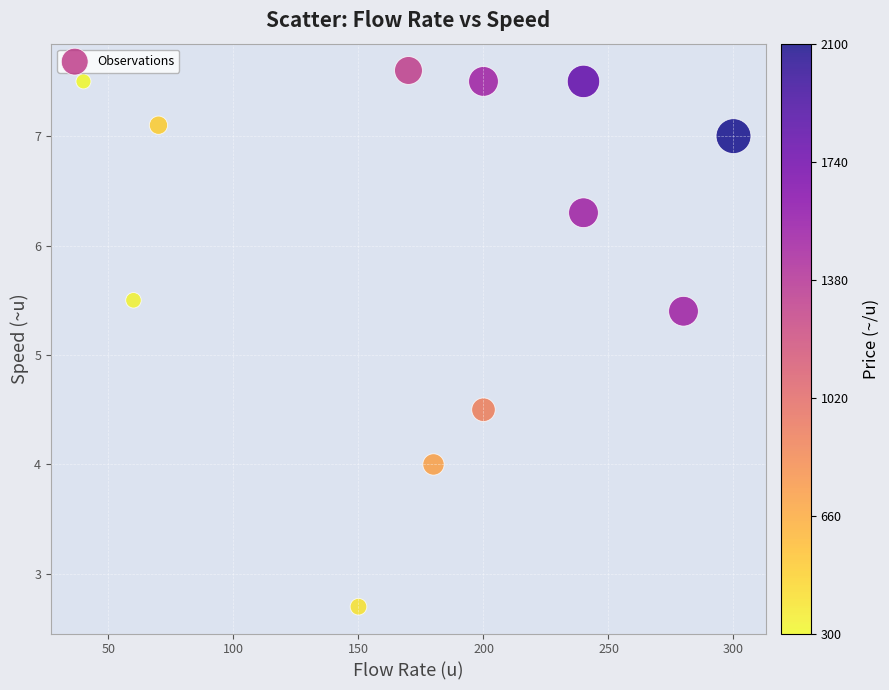

What is the range of X values (max minus min)?

260.0